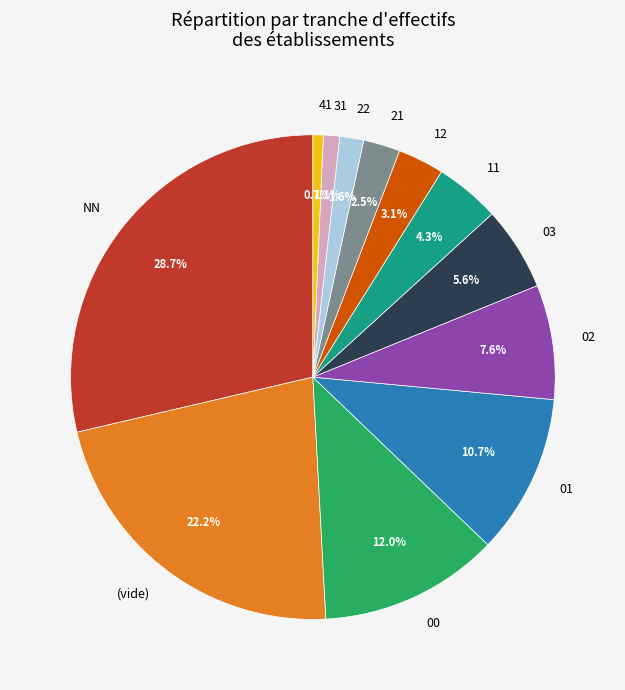

Which has a higher value, 22 or 31?

22